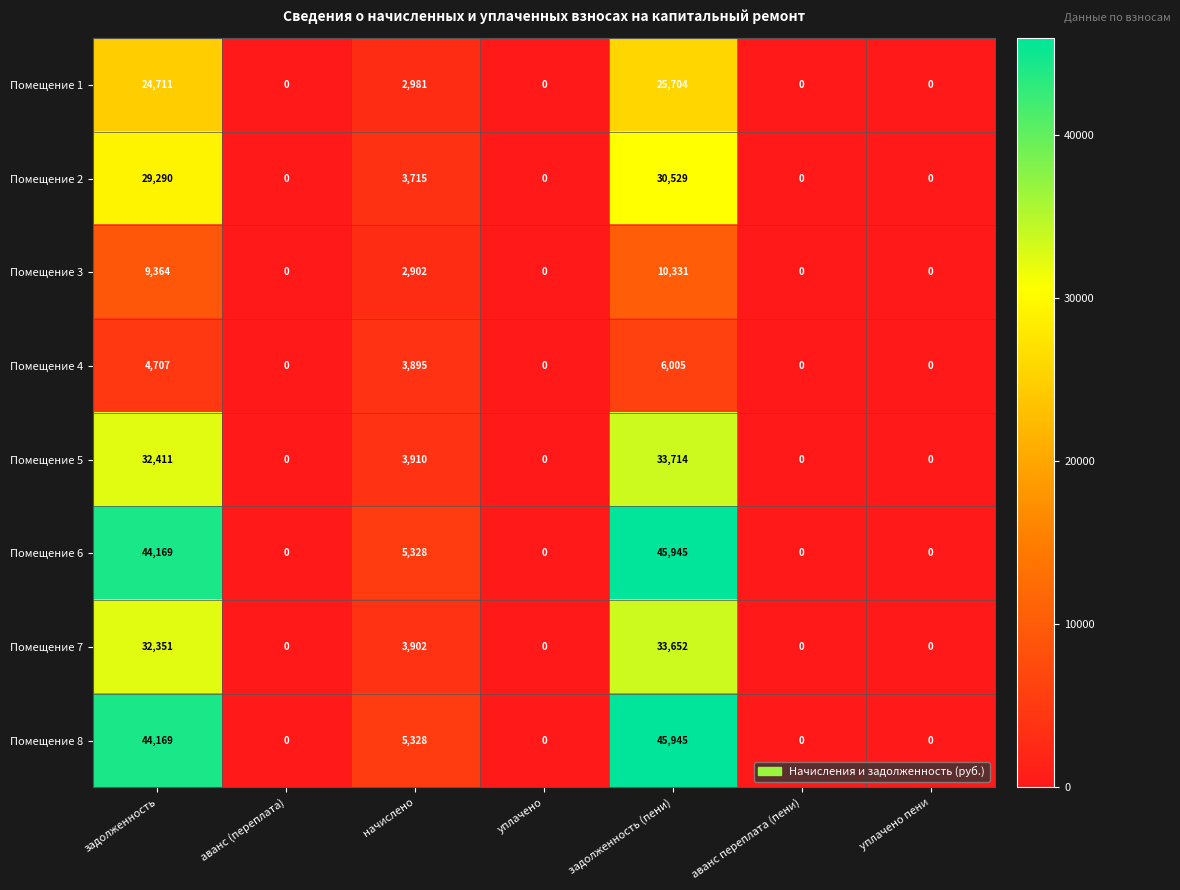

At how many categories does at least one series exceed 10081?

2